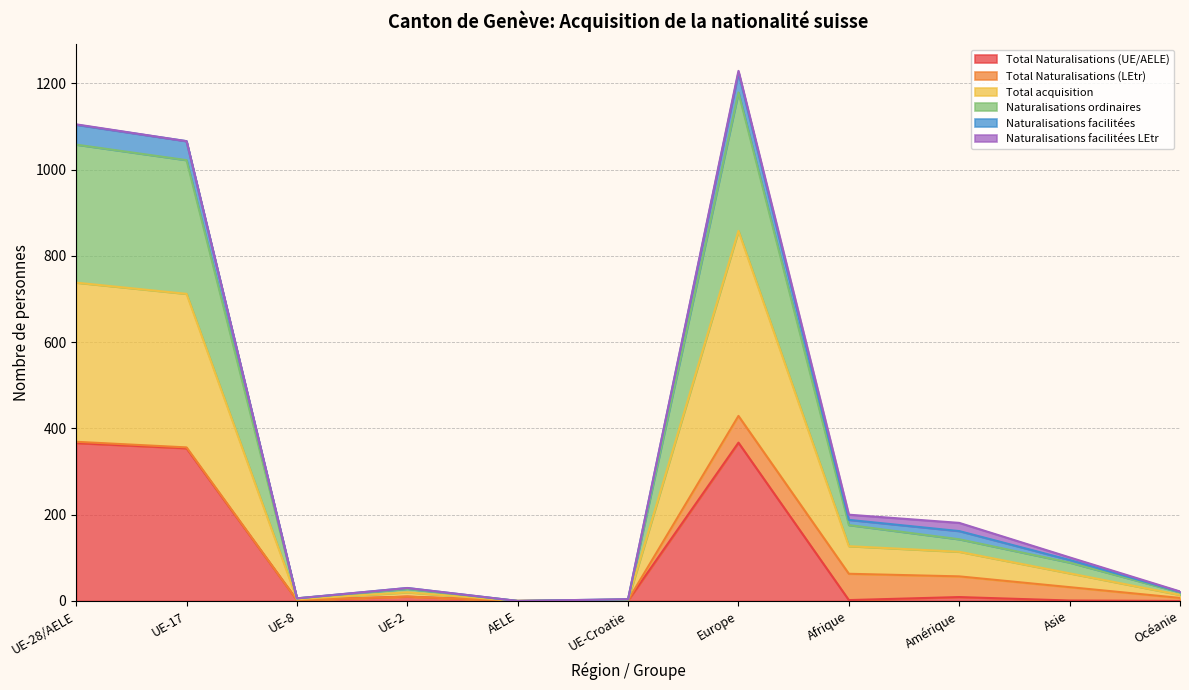

What is the highest value of the Total Naturalisations (UE/AELE) series?

367